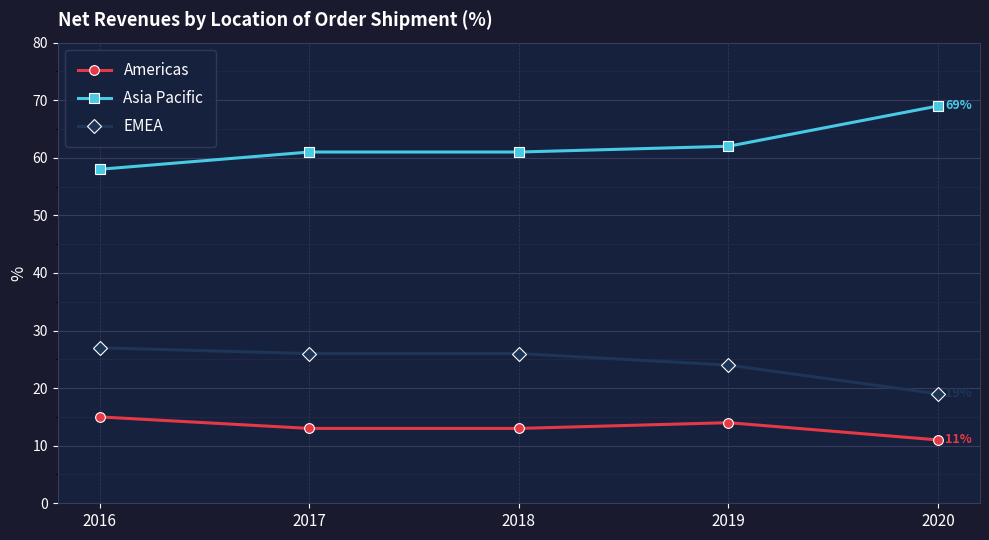

Is this an area chart (filled region under the line)?

No